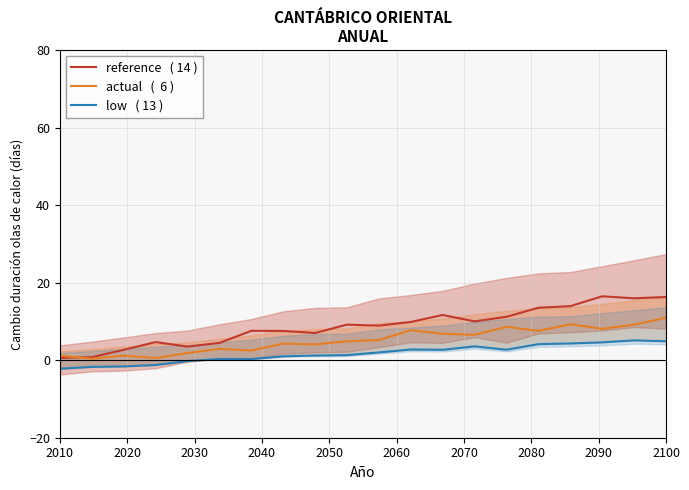

What are all the series names shown in the legend?

reference   ( 14 ), actual   (  6 ), low   ( 13 )